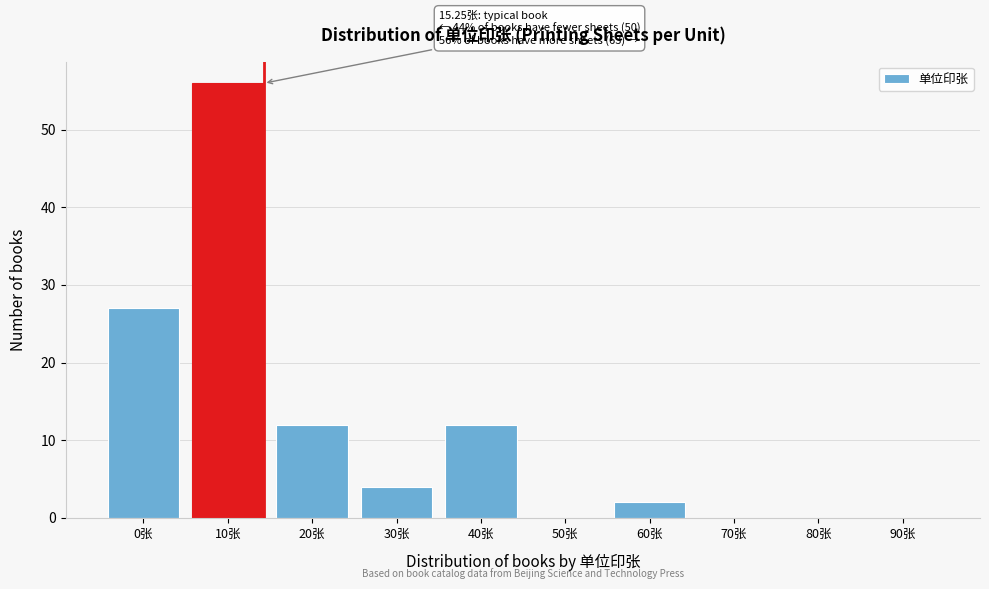

Reading left to right, list all the values displayed in this chart.

0张=27	10张=56	20张=12	30张=4	40张=12	50张=0	60张=2	70张=0	80张=0	90张=0